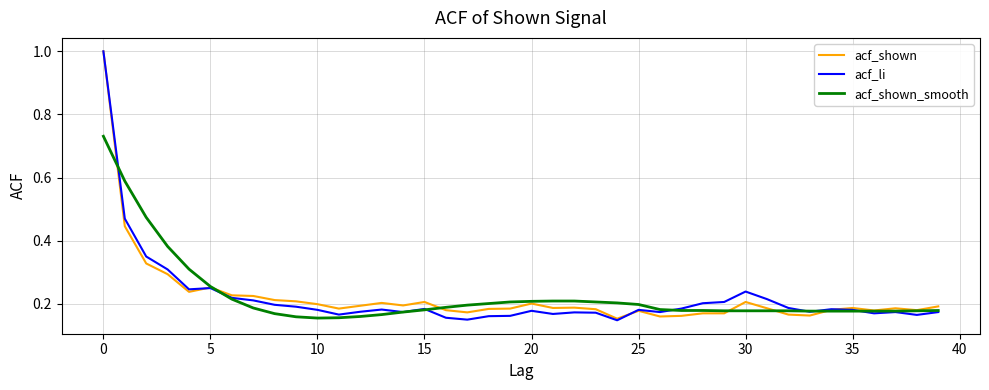

What is the greatest value displayed?

1.0